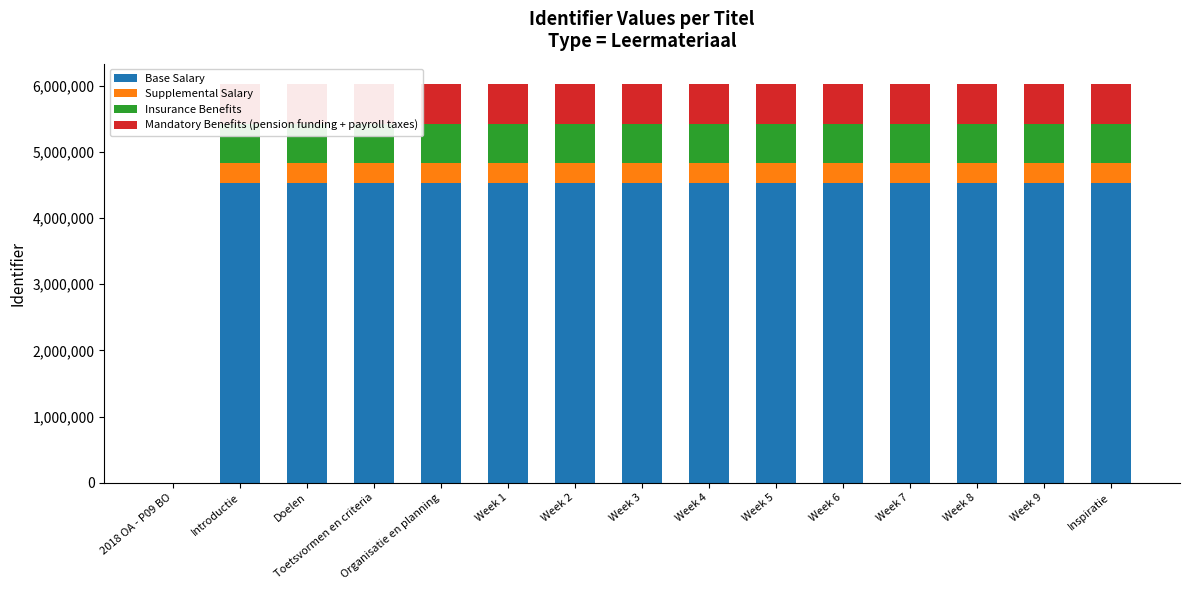

Are the bars grouped side by side (vs. stacked)?

No